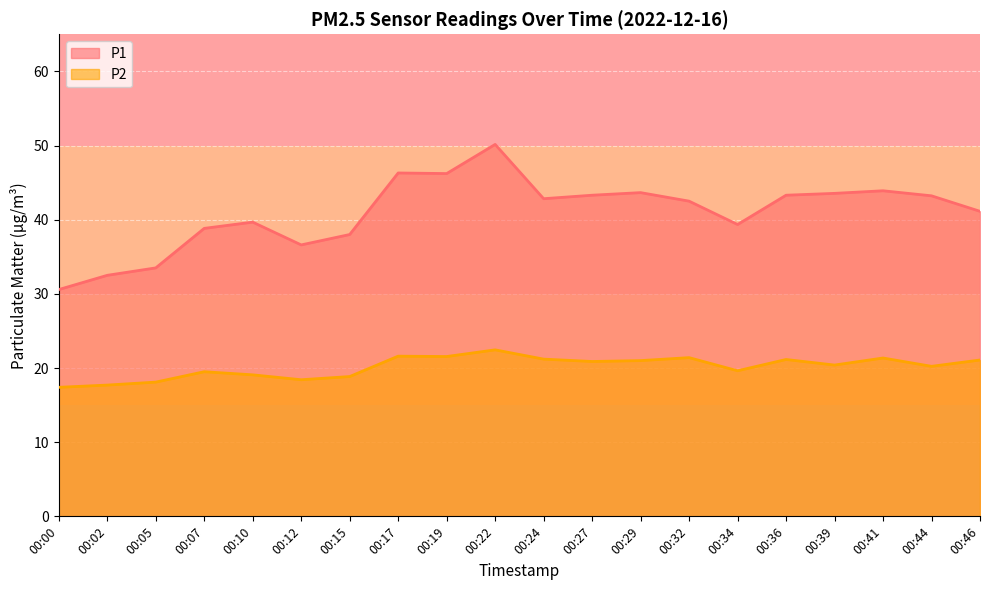

Does the chart display data point markers on the line(s)?

No